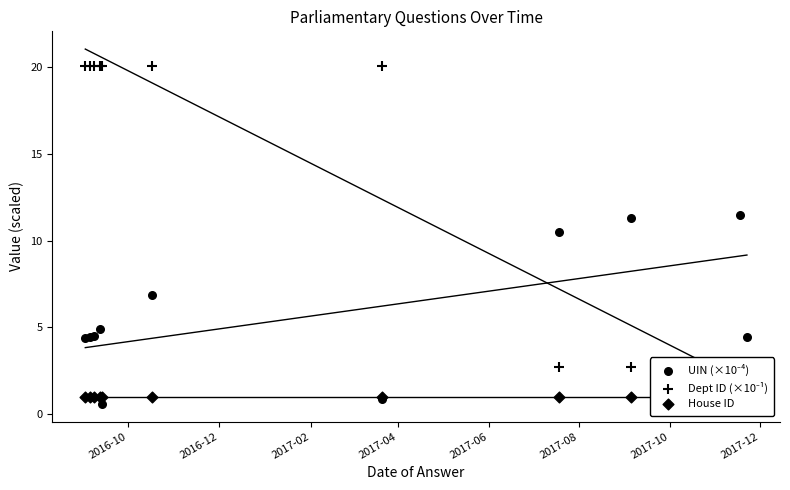

Which series has the largest total across all categories?

Dept ID (×10⁻¹)